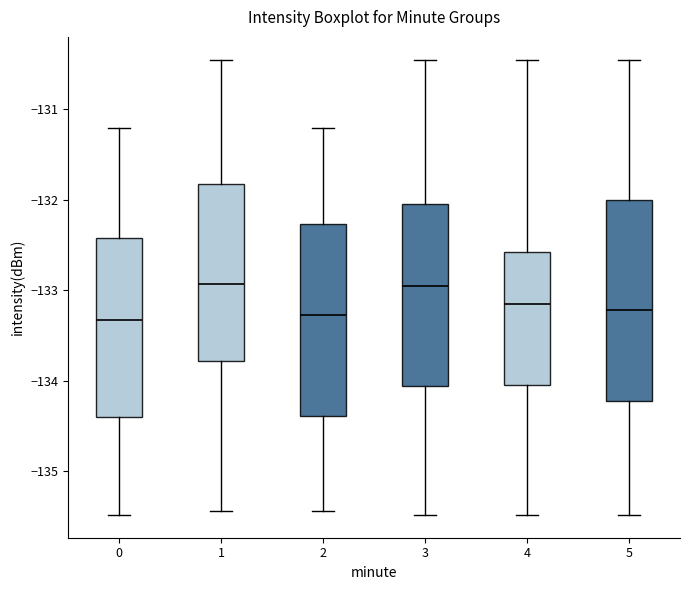

Reading left to right, read every box against the y-axis: the position of its median line, the range the box covers, and the ends of its whiskers. The values are not printed on the chart, so give them approximately, as read against the axis.

0: median -133.3, box -134.4 to -132.4, whiskers -135.5 to -131.2
1: median -132.9, box -133.8 to -131.8, whiskers -135.4 to -130.5
2: median -133.3, box -134.4 to -132.3, whiskers -135.4 to -131.2
3: median -133.0, box -134.1 to -132.0, whiskers -135.5 to -130.5
4: median -133.2, box -134.0 to -132.6, whiskers -135.5 to -130.5
5: median -133.2, box -134.2 to -132.0, whiskers -135.5 to -130.5